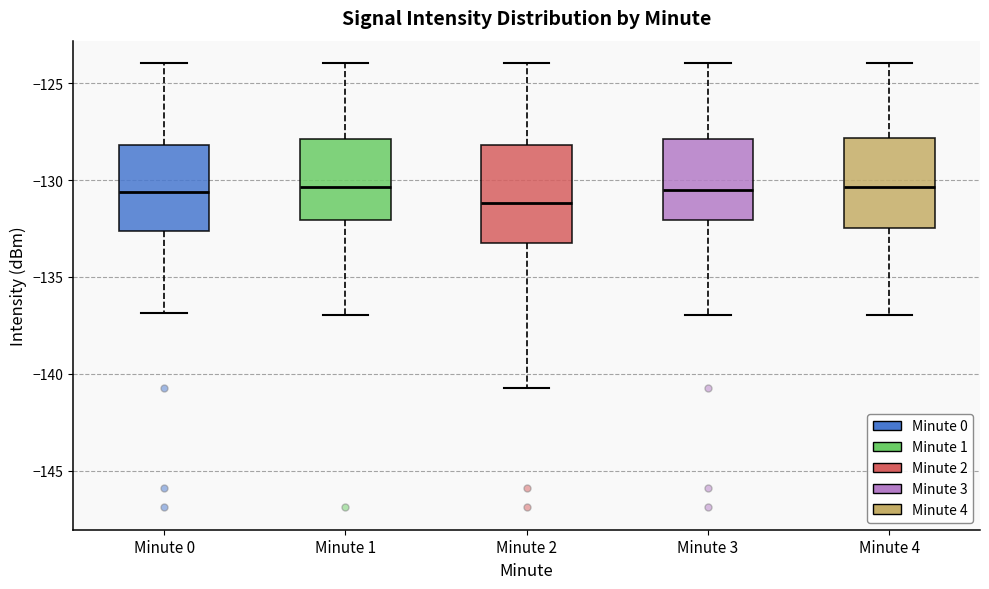

Reading left to right, transcribe this box plot: for each box, give where its median line is, the range the box spans, and where its two whiskers end, as read against the y-axis. The values are not printed on the chart, so give them approximately, as read against the axis.

Minute 0: median -130.5, box -132.5 to -128.0, whiskers -137.0 to -124.0
Minute 1: median -130.5, box -132.0 to -128.0, whiskers -137.0 to -124.0
Minute 2: median -131.0, box -133.0 to -128.0, whiskers -140.5 to -124.0
Minute 3: median -130.5, box -132.0 to -128.0, whiskers -137.0 to -124.0
Minute 4: median -130.5, box -132.5 to -128.0, whiskers -137.0 to -124.0